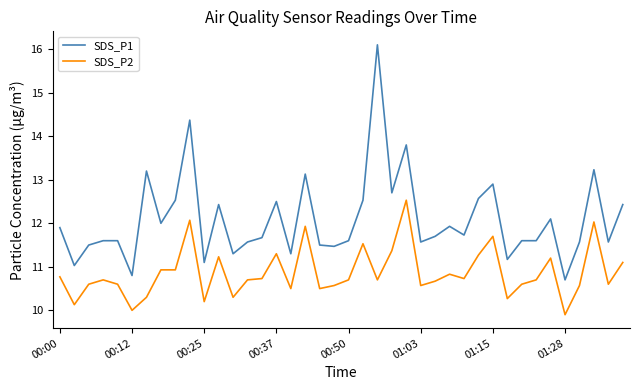

Rank the series by their average value, from lowest to highest.

SDS_P2, SDS_P1